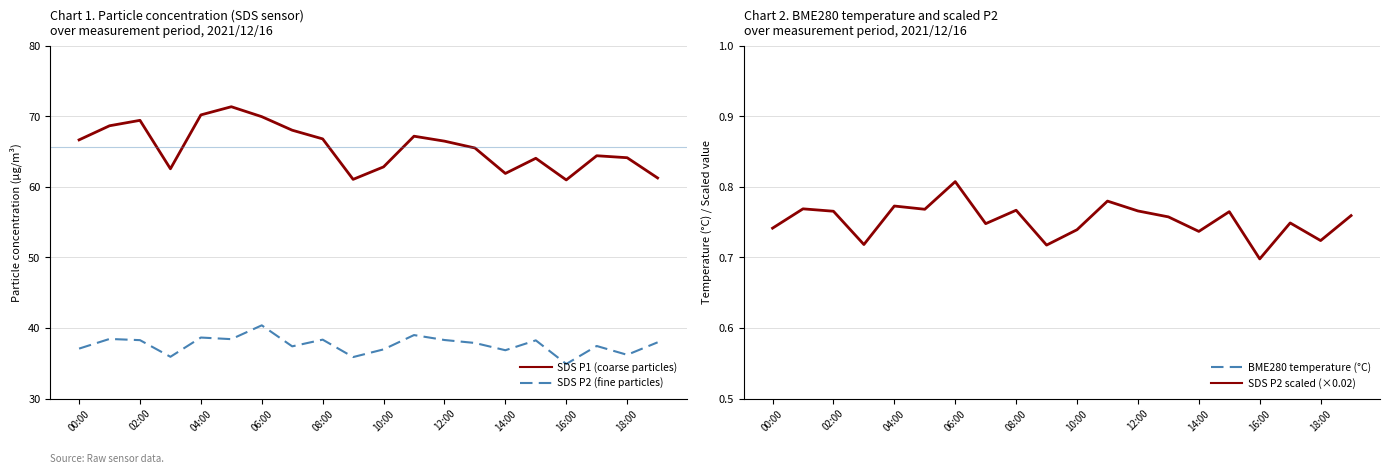

Is the value of SDS P1 (coarse particles) at 12:00 greater than the value of SDS P2 (fine particles) at 00:00?

Yes